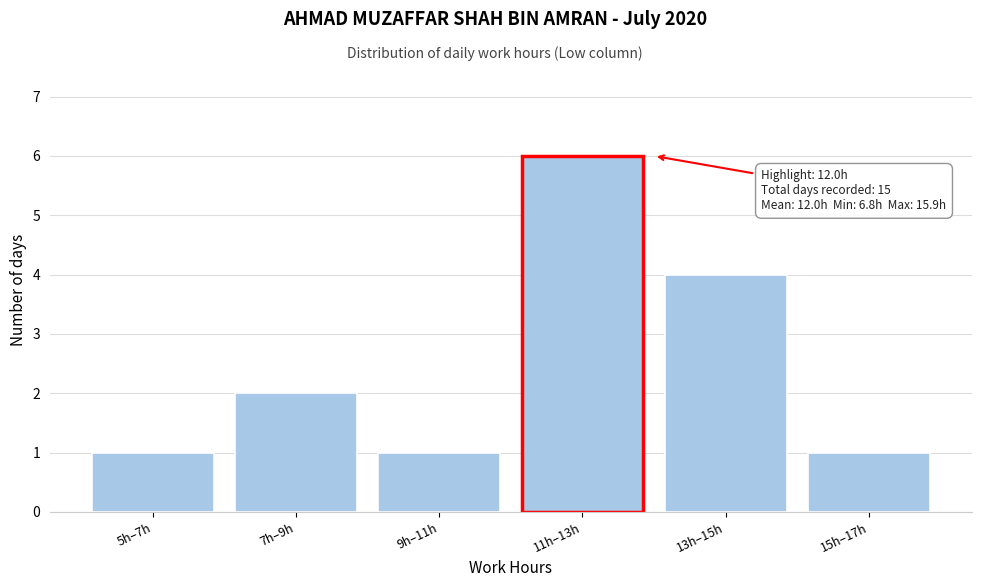

Reading right to left, what are all the values shown in this chart?

1	4	6	1	2	1